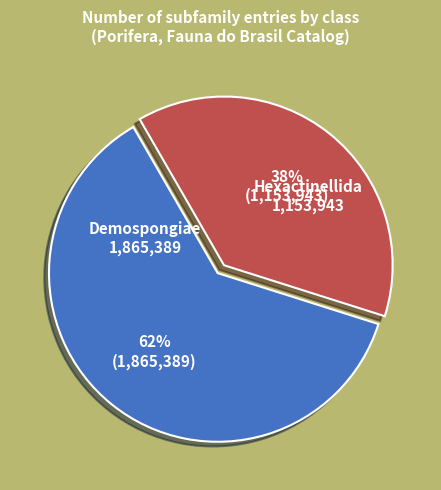

To the nearest percent, what is the difference between the largest and smallest slice percentages?

24%